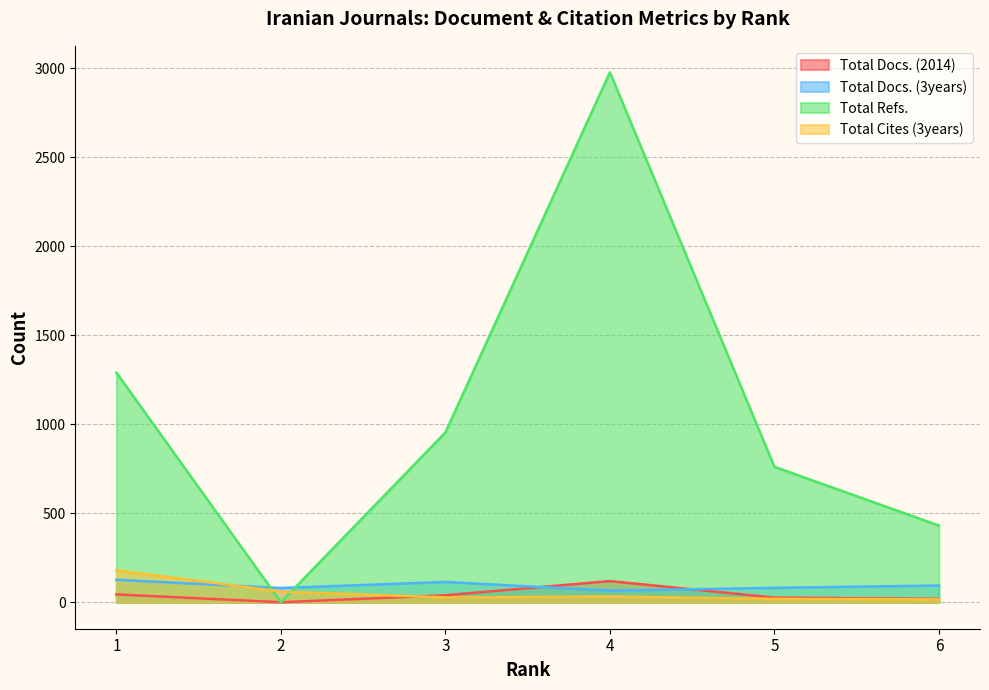

True or false: Total Cites (3years) has more than 1 points higher than both neighbors.

False